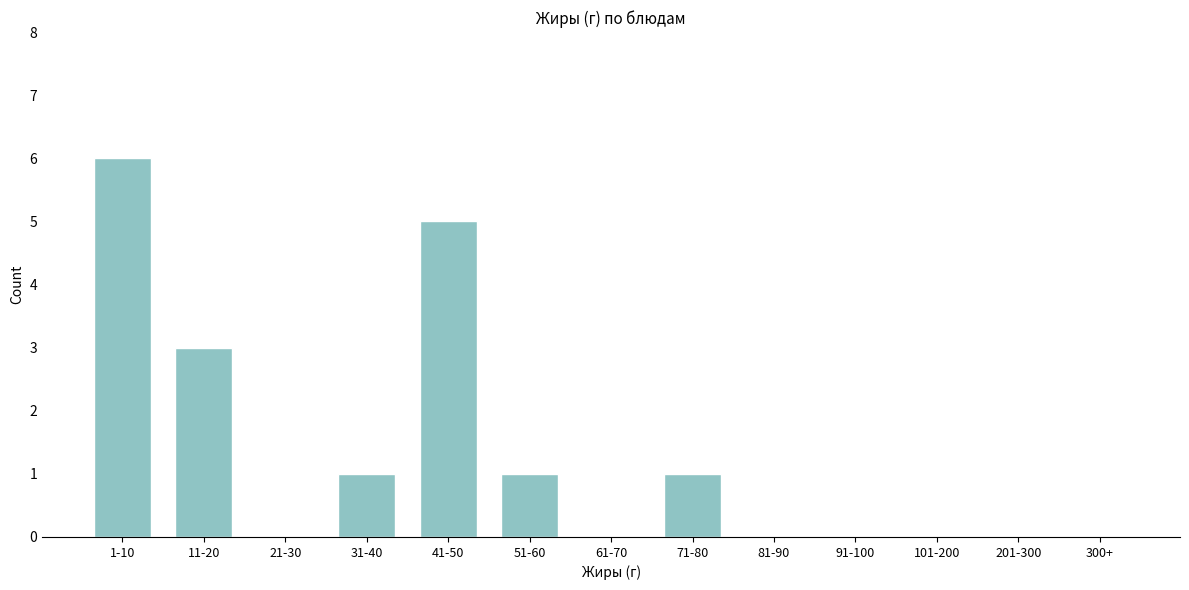

Reading right to left, transcribe all the data shown in this chart.

300+=0	201-300=0	101-200=0	91-100=0	81-90=0	71-80=1	61-70=0	51-60=1	41-50=5	31-40=1	21-30=0	11-20=3	1-10=6